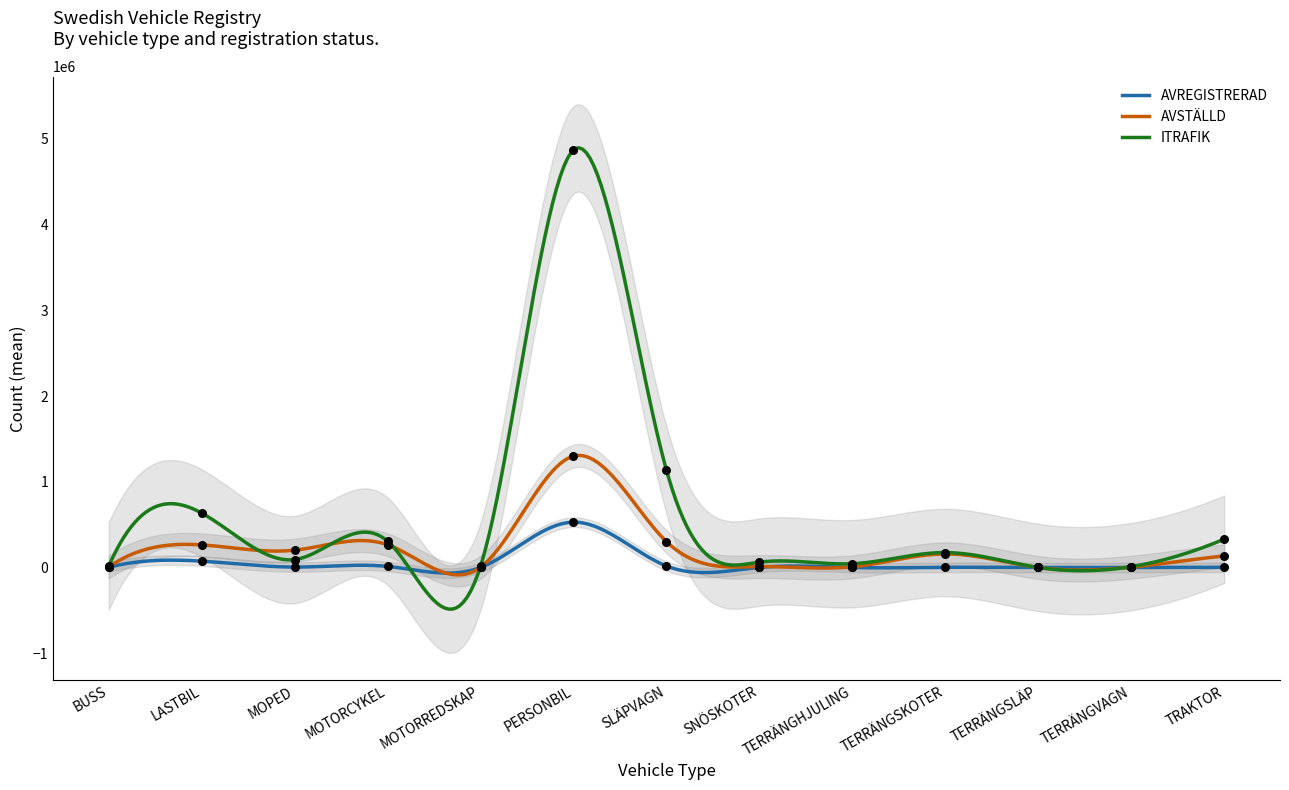

What is the total value across all series at TERRÄNGHJULING?

52104